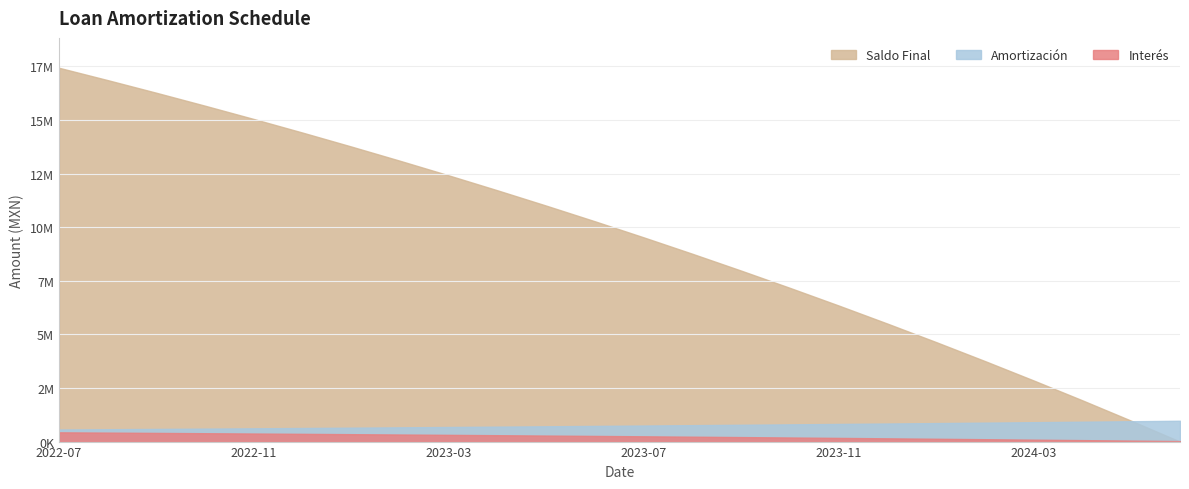

True or false: Amortización and Interés cross at least once.

False